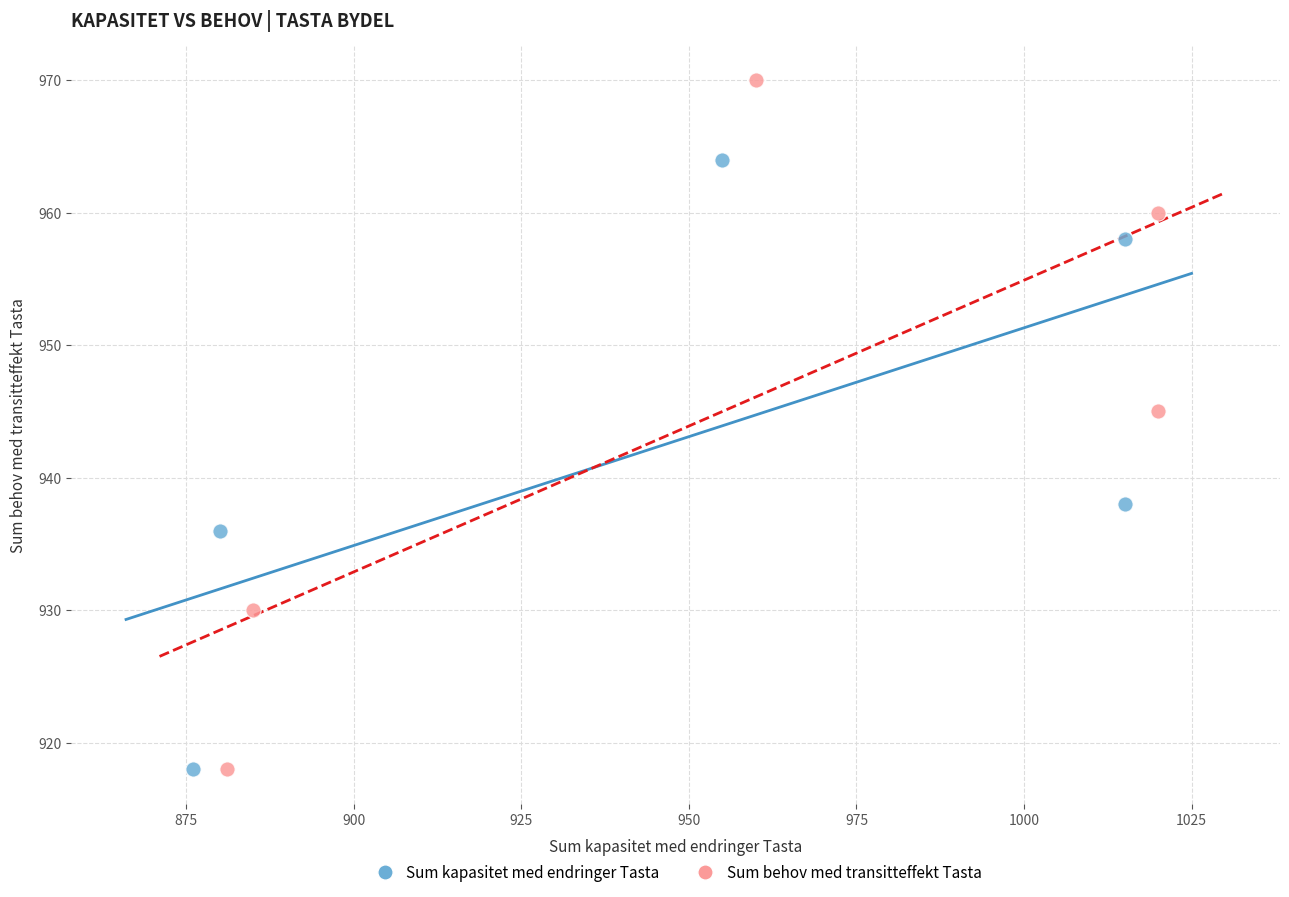

Which series has the largest Y range (max minus min)?

Sum behov med transitteffekt Tasta